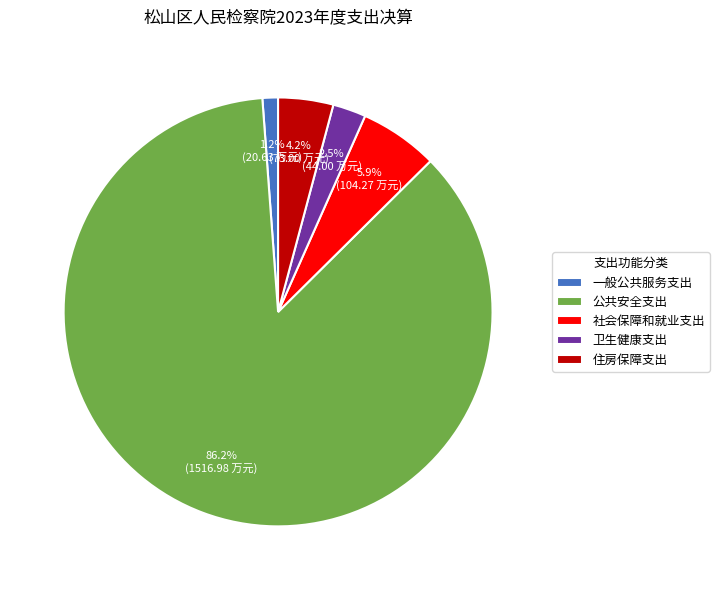

Is it true that 社会保障和就业支出 is 1% of the pie?

False